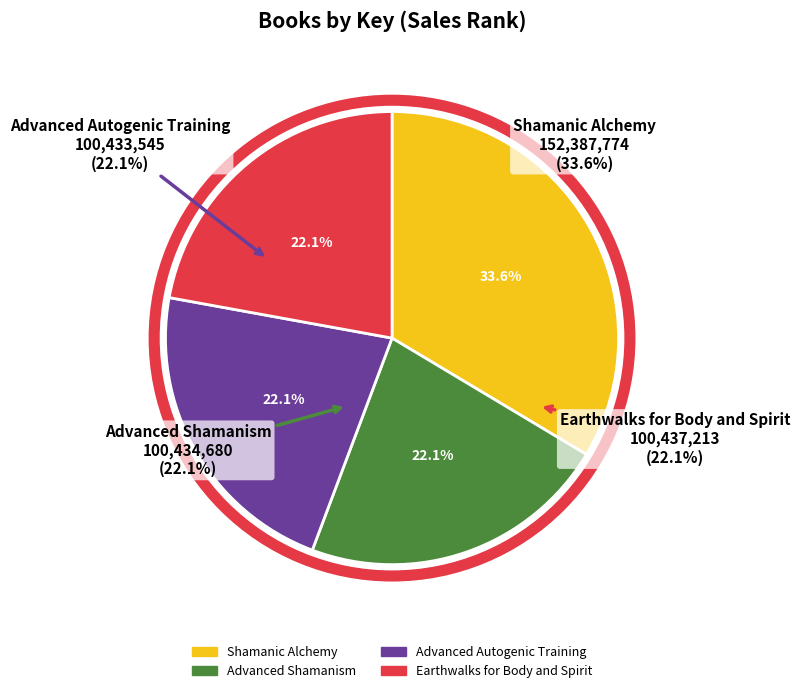

The Earthwalks for Body and Spirit slice represents 22% of the pie. True or false?

True